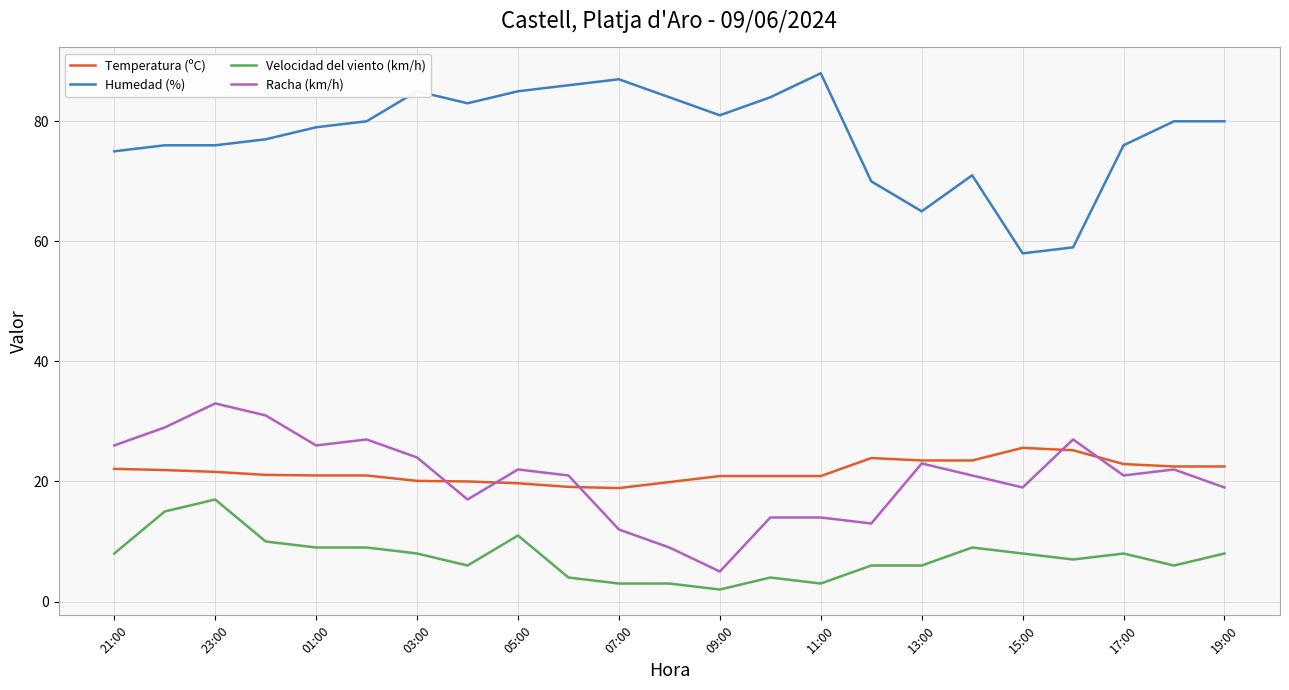

True or false: Velocidad del viento (km/h) and Racha (km/h) intersect in this chart.

False